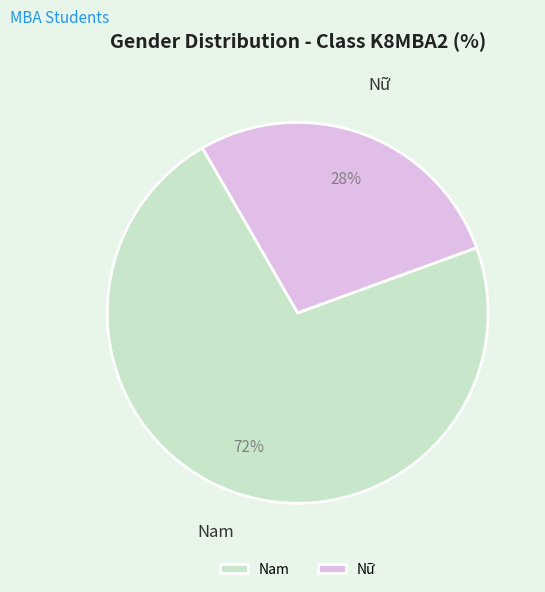

How many segments does this pie chart have?

2